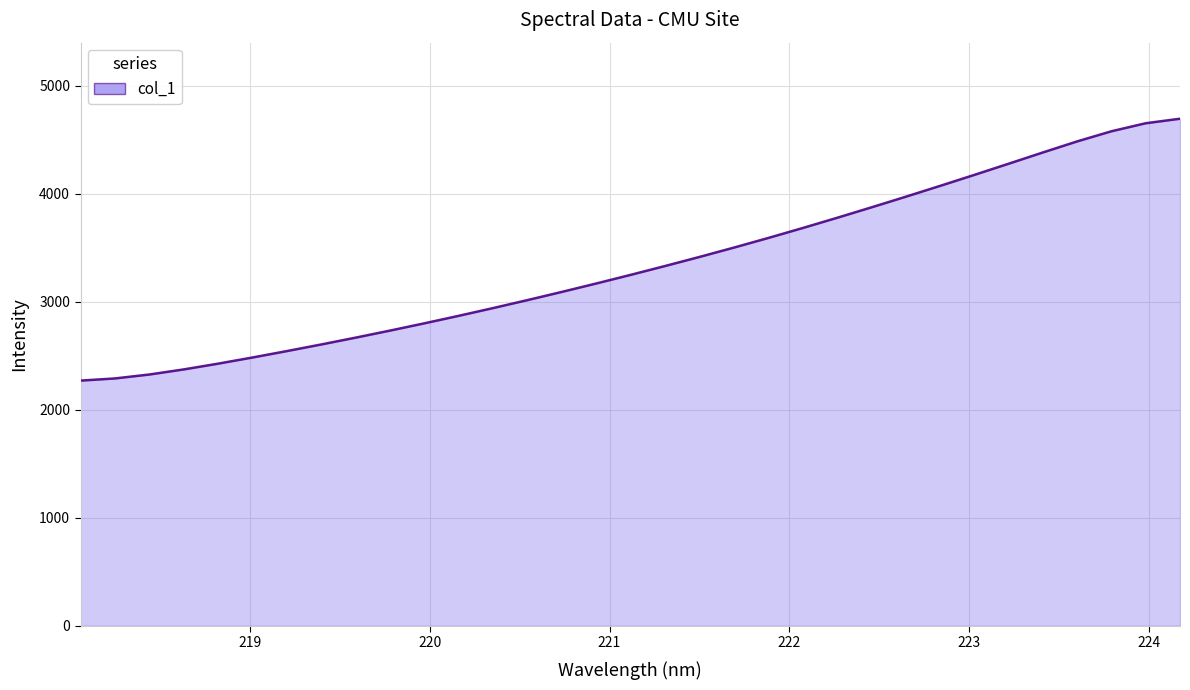

What is the difference between the maximum and minimum values?

2423.8